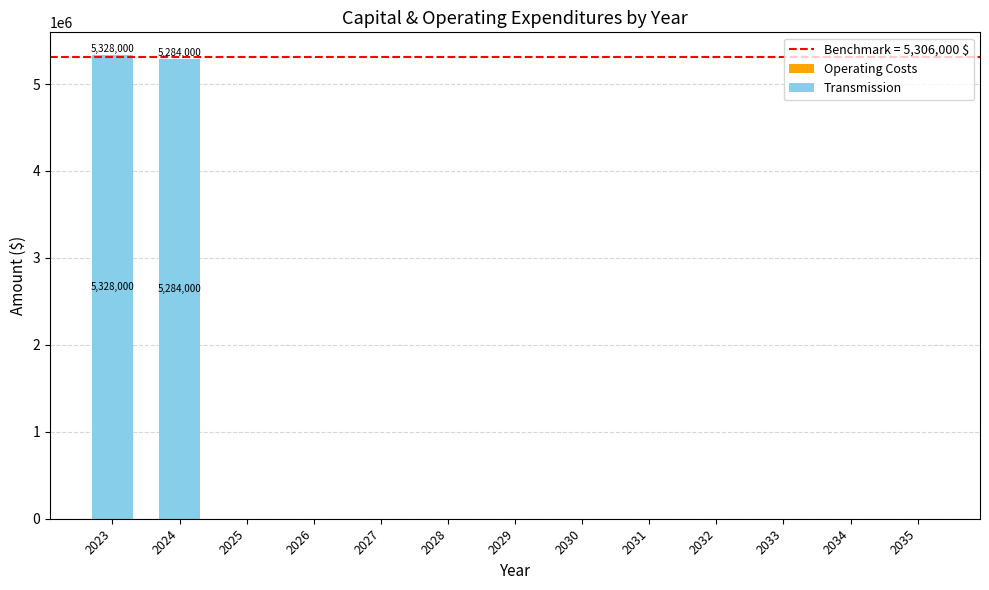

Is it true that the value at 2033 is 0?

True